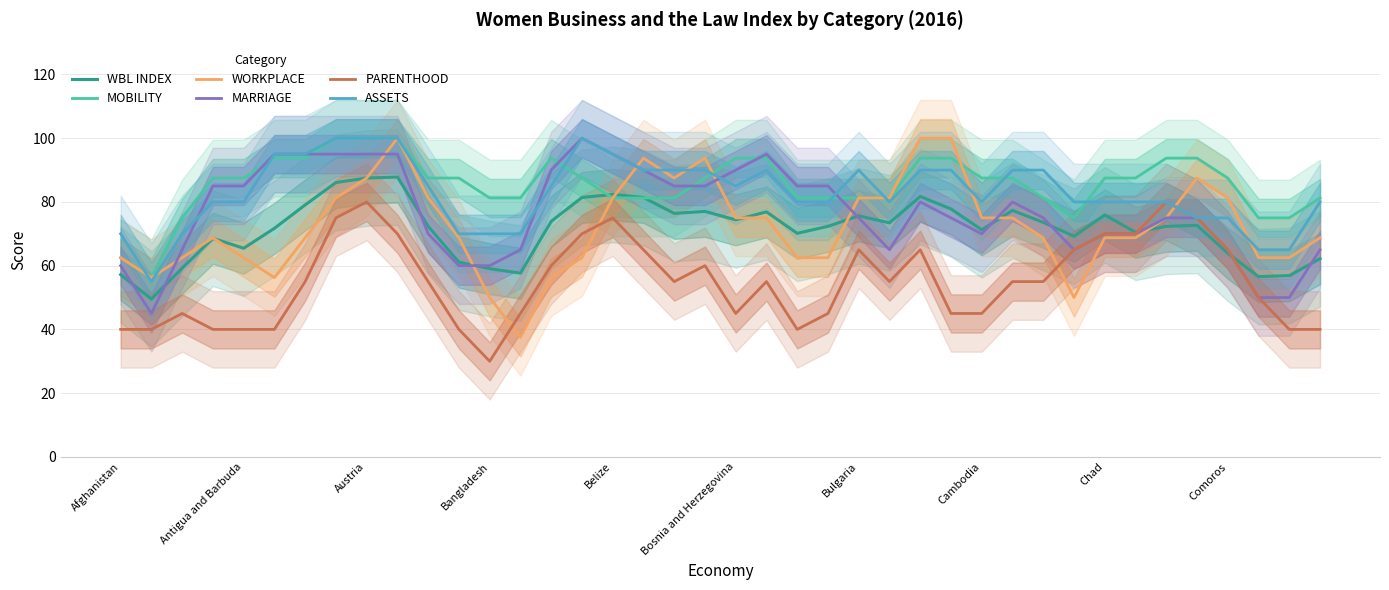

Count the number of data series in this chart.

6